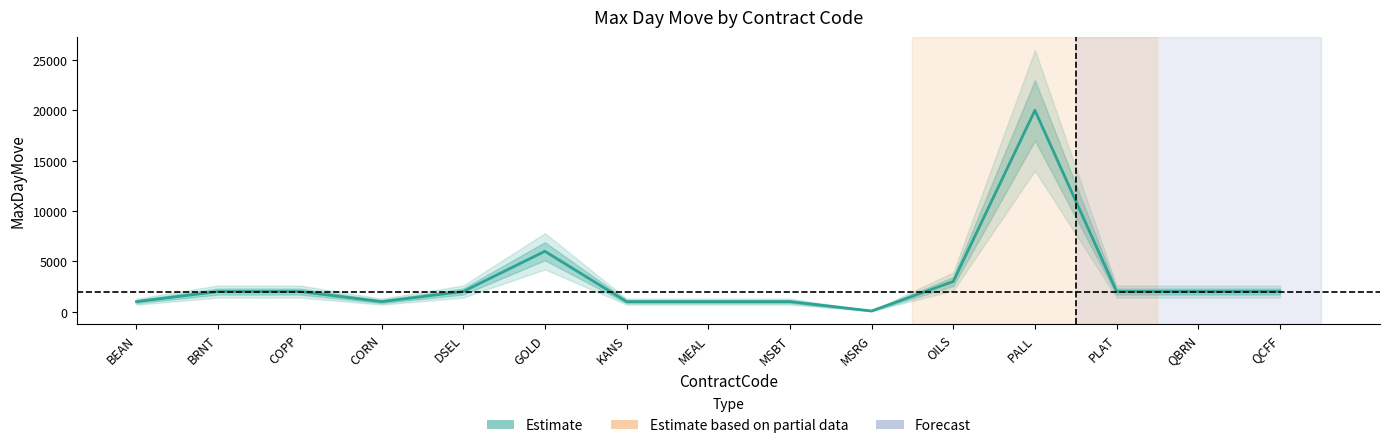

Count the number of categories in the chart.

15